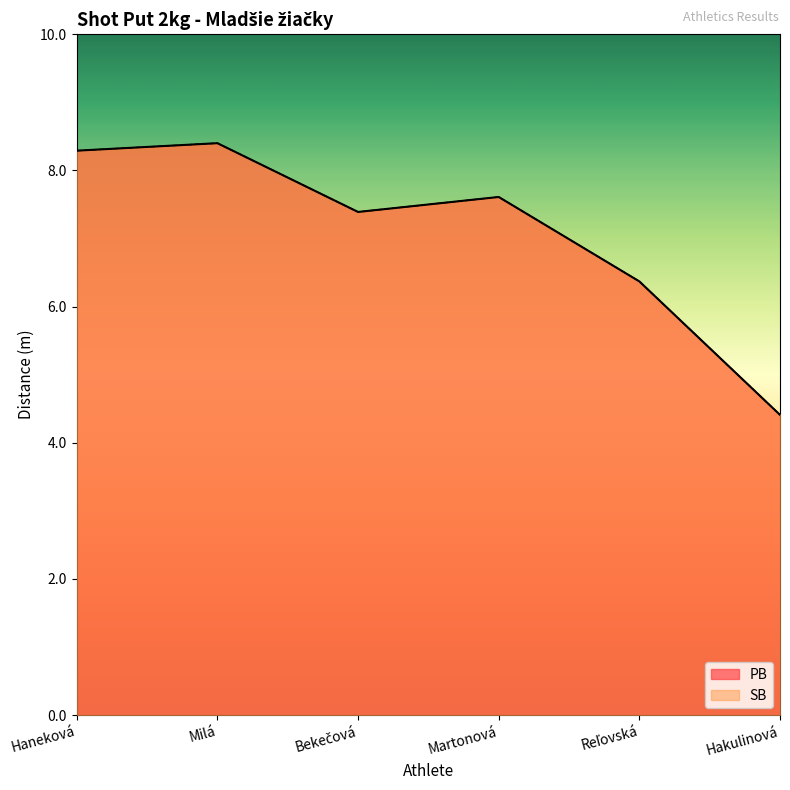

What is the minimum value shown in the chart?

4.4